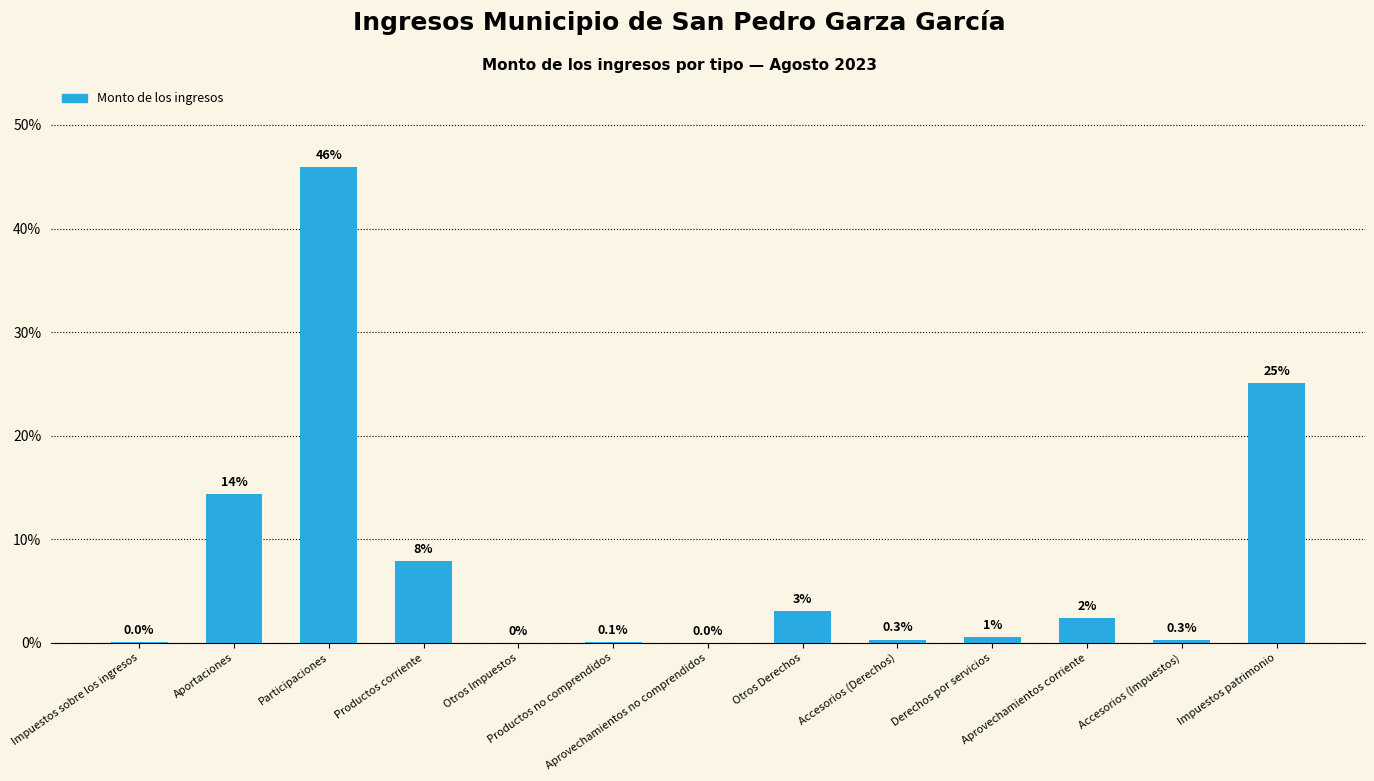

What is the ratio of the value at Impuestos patrimonio to the value at Participaciones?

0.5